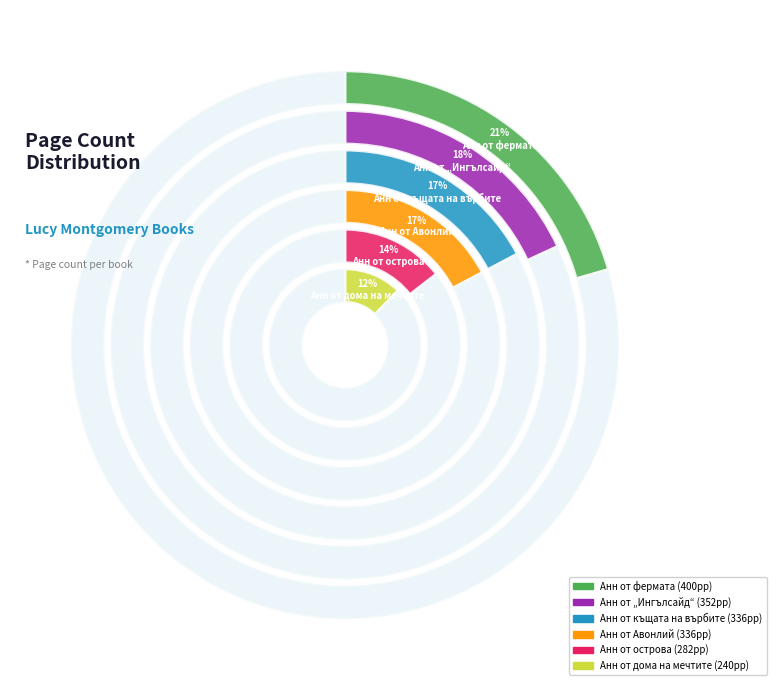

What is the largest slice in the pie chart?

Анн от
фермата